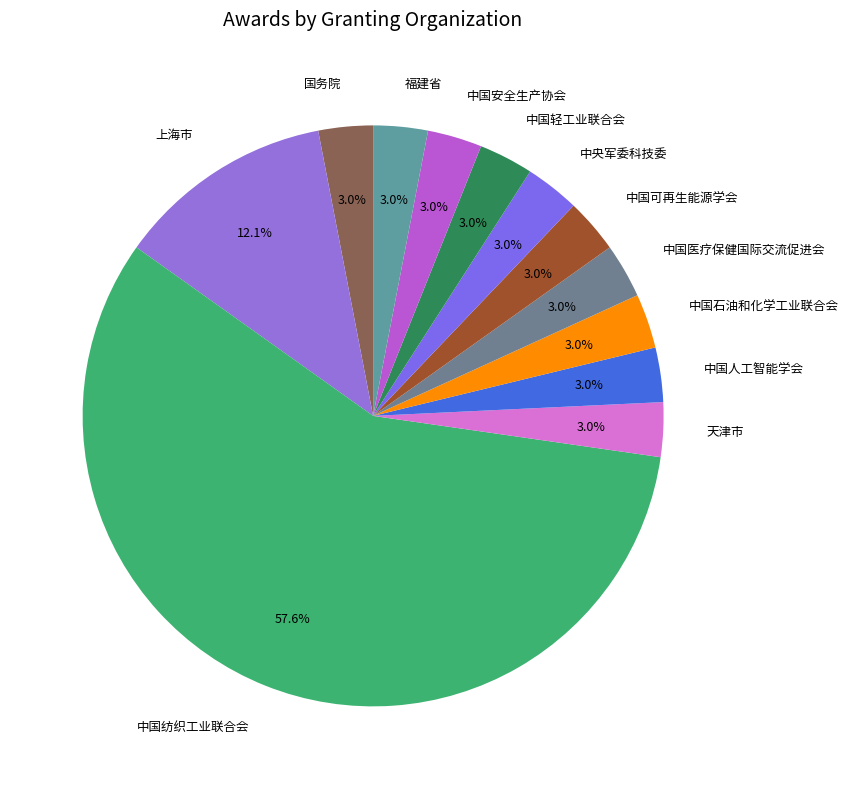

True or false: 中国医疗保健国际交流促进会 accounts for 3% of the total.

True